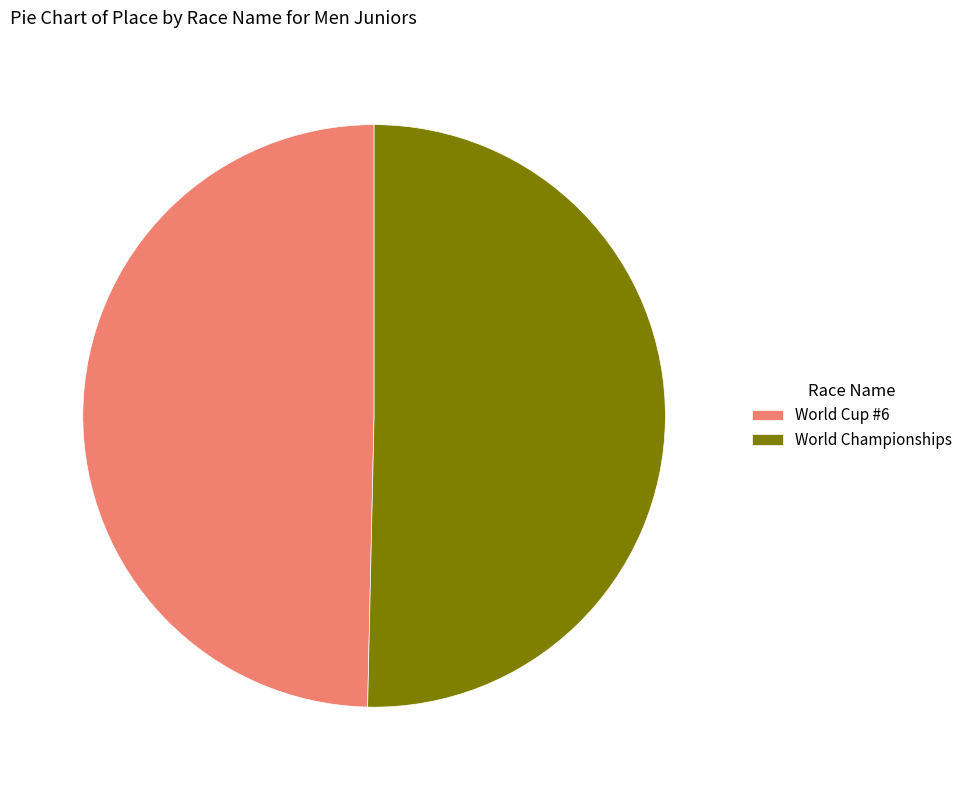

Combined, do World Championships and World Cup #6 account for over 50%?

Yes